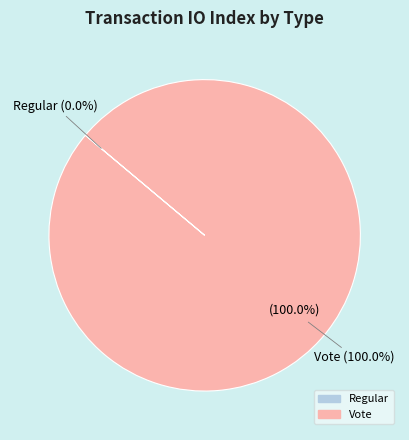

To the nearest percent, what is the difference between the Regular and Vote slice percentages?

100%